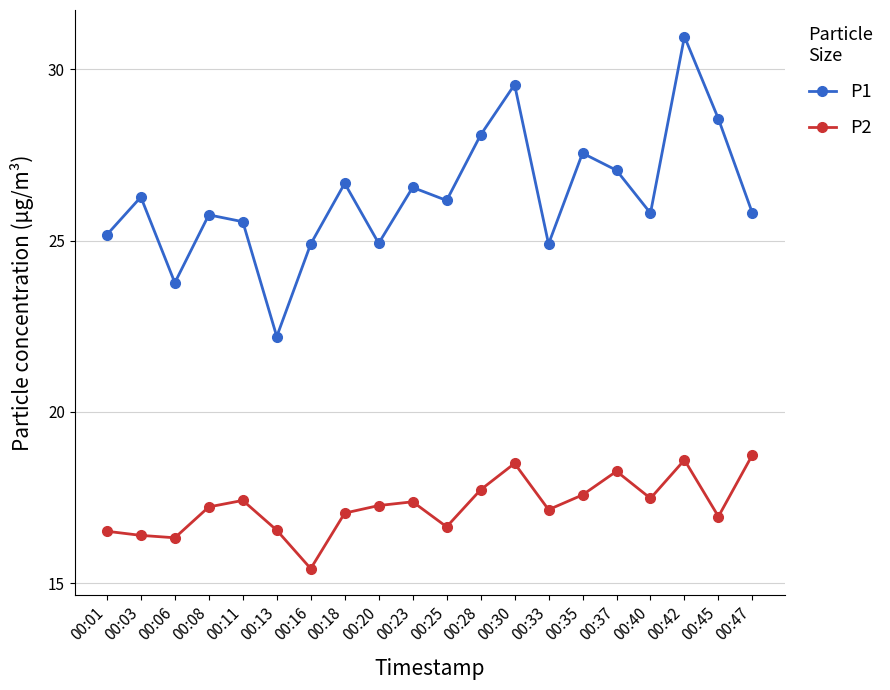

At how many categories does at least one series exceed 29?

2